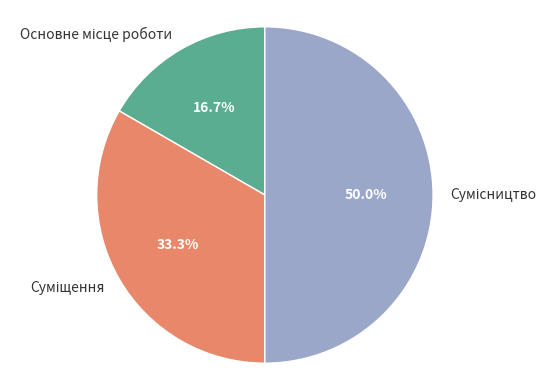

How many slices are in this pie chart?

3